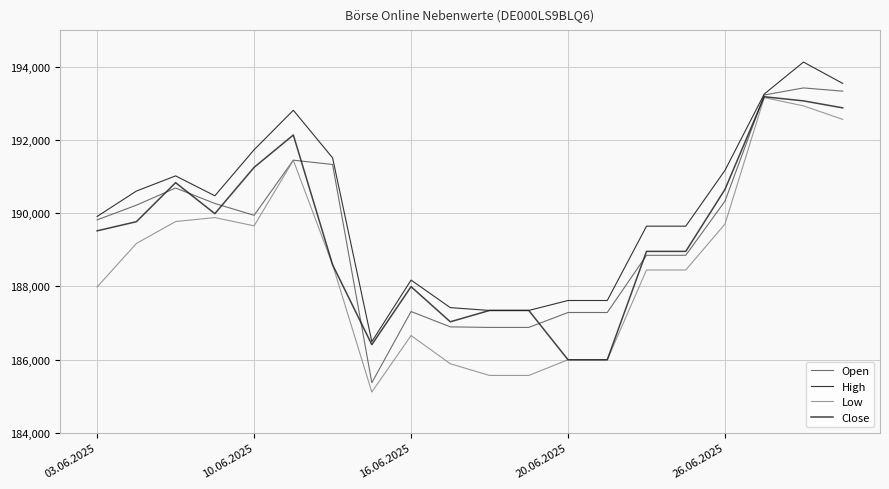

At which label does Low reach its minimum?

7